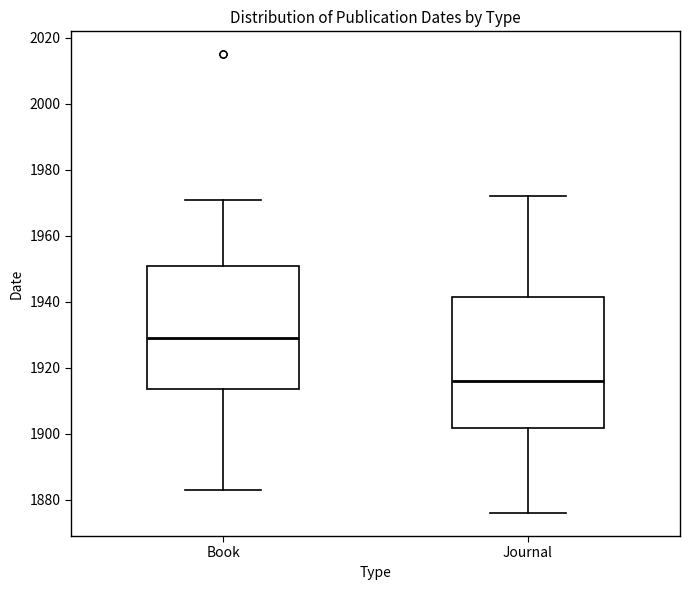

Which box's median line is the highest?

Book